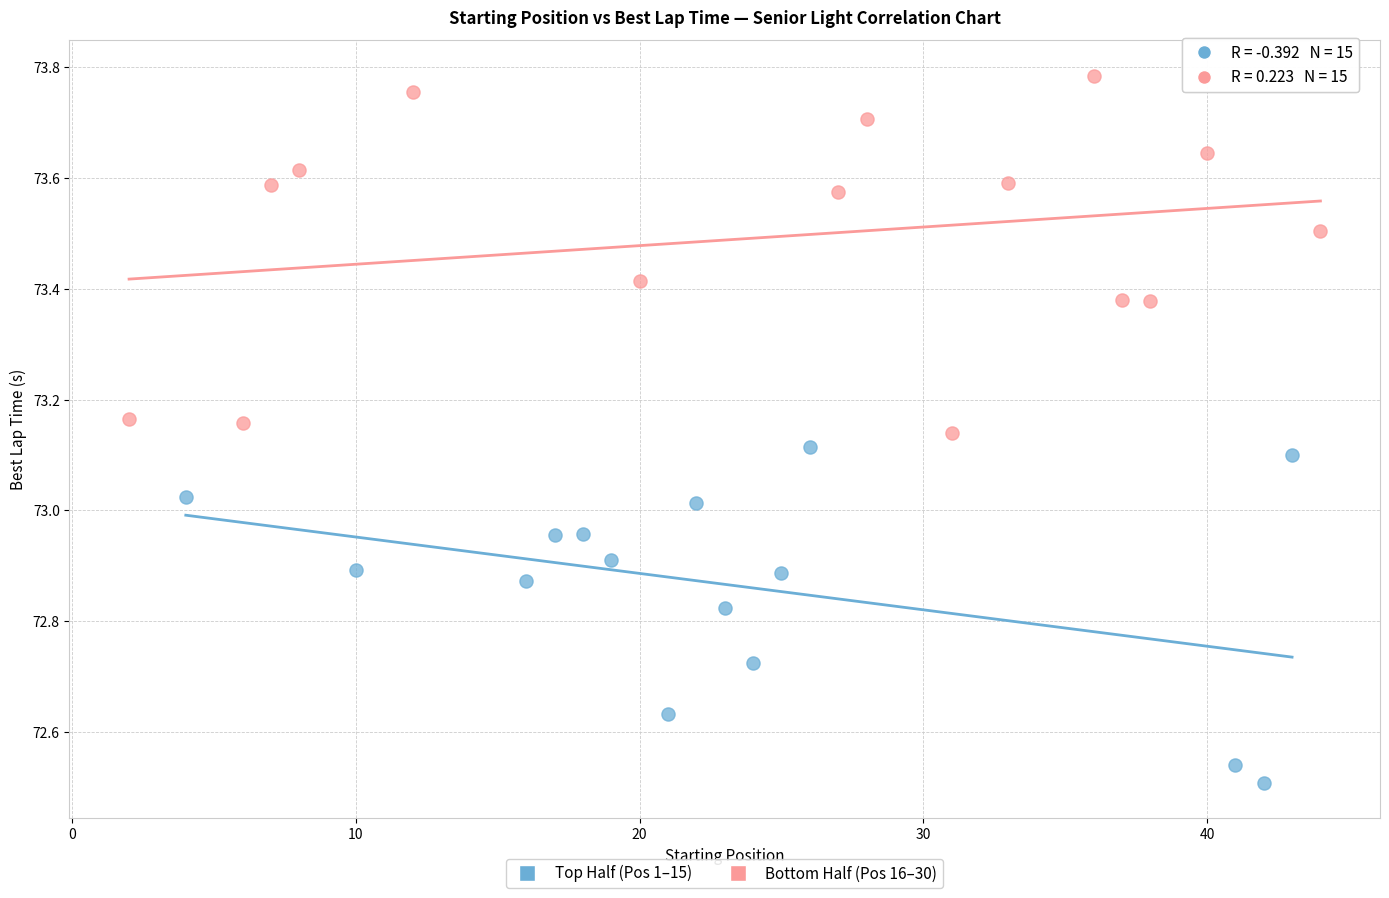

Which series contains the highest Y value?

Bottom Half (Pos 16–30)